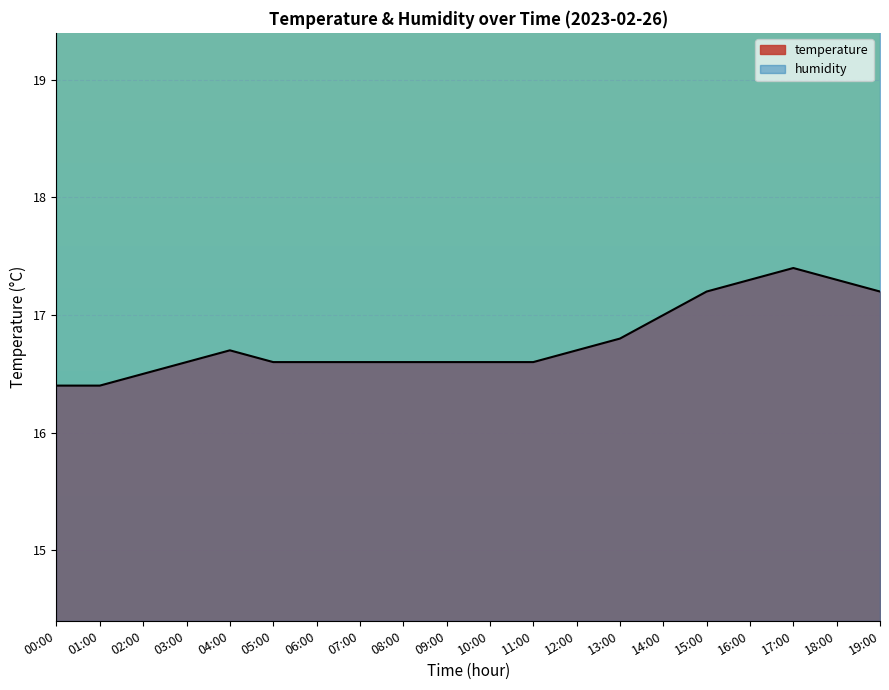

True or false: there are more than 1 points higher than both neighbors.

True